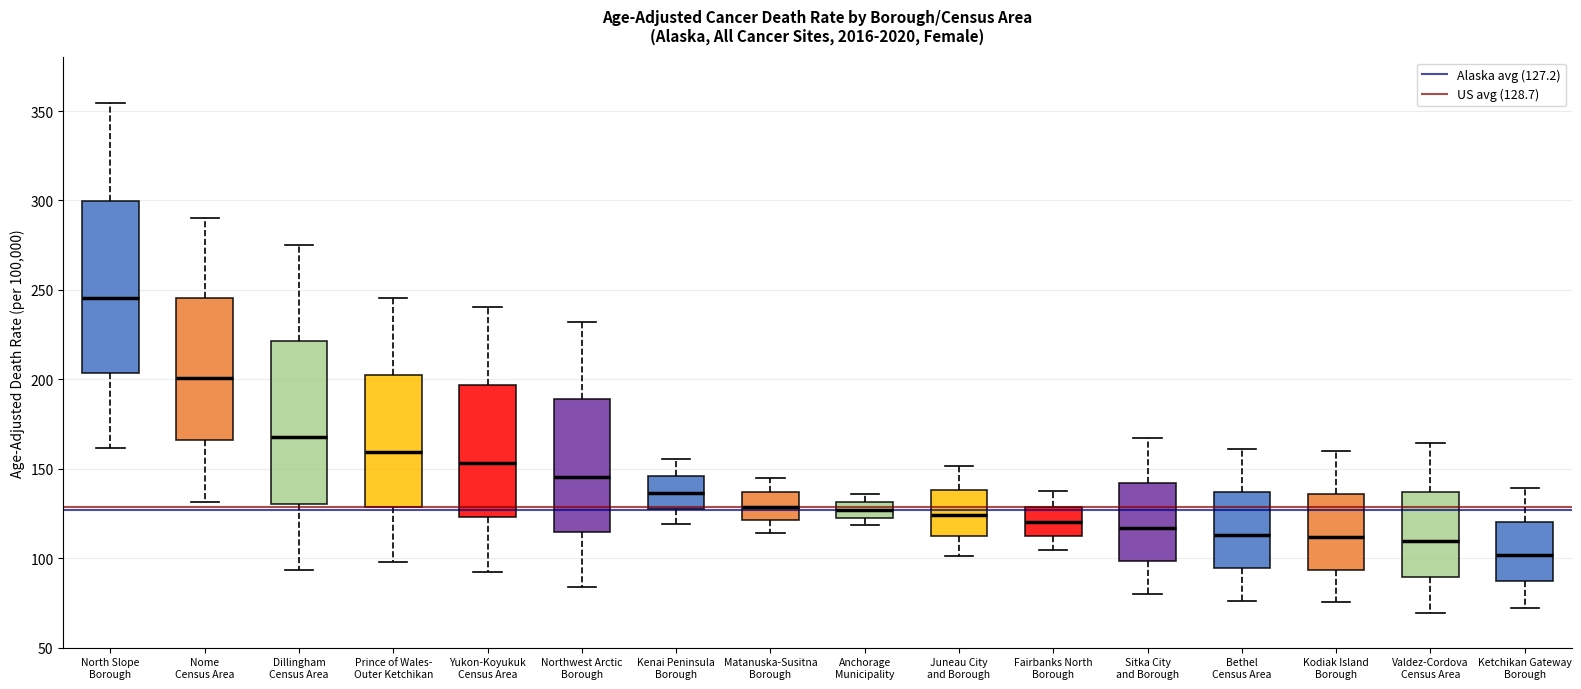

Which box's median line is the lowest?

Ketchikan Gateway Borough